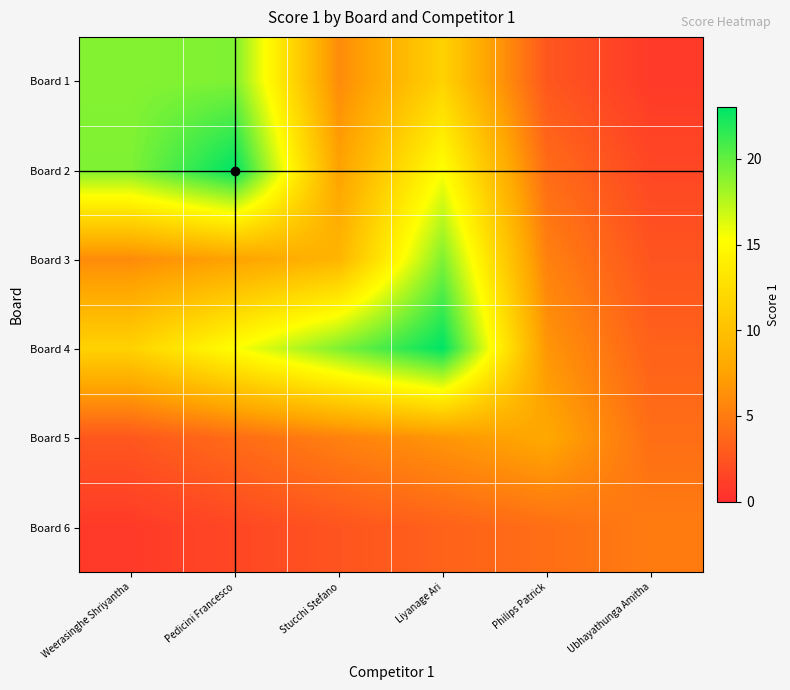

Reading left to right, transcribe all the data shown in this chart.

Board 1: Weerasinghe Shriyantha=19.0	Pedicini Francesco=19.2	Stucchi Stefano=6.0	Liyanage Ari=11.5	Philips Patrick=2.7	Ubhayathunga Amitha=0.8
Board 2: Weerasinghe Shriyantha=19.2	Pedicini Francesco=23.0	Stucchi Stefano=7.5	Liyanage Ari=15.3	Philips Patrick=4.0	Ubhayathunga Amitha=1.7
Board 3: Weerasinghe Shriyantha=6.0	Pedicini Francesco=7.5	Stucchi Stefano=9.0	Liyanage Ari=19.2	Philips Patrick=5.3	Ubhayathunga Amitha=2.5
Board 4: Weerasinghe Shriyantha=11.5	Pedicini Francesco=15.3	Stucchi Stefano=19.2	Liyanage Ari=23.0	Philips Patrick=6.7	Ubhayathunga Amitha=3.3
Board 5: Weerasinghe Shriyantha=2.7	Pedicini Francesco=4.0	Stucchi Stefano=5.3	Liyanage Ari=6.7	Philips Patrick=8.0	Ubhayathunga Amitha=4.2
Board 6: Weerasinghe Shriyantha=0.8	Pedicini Francesco=1.7	Stucchi Stefano=2.5	Liyanage Ari=3.3	Philips Patrick=4.2	Ubhayathunga Amitha=5.0